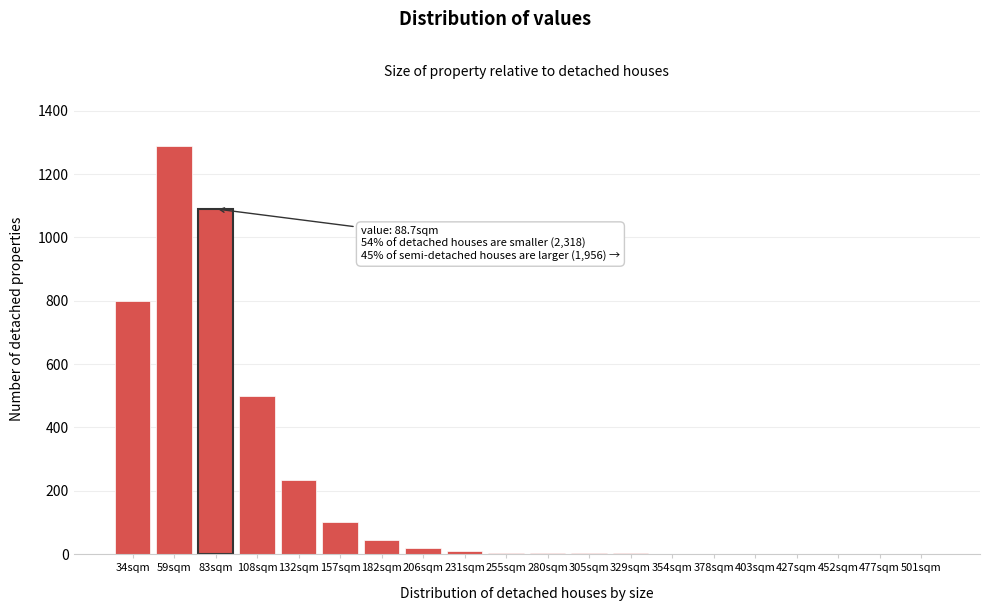

What is the sum of all values?

4105